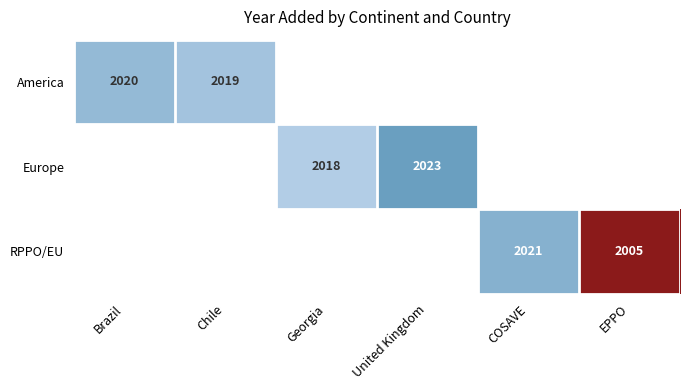

How many distinct data groups are displayed?

3